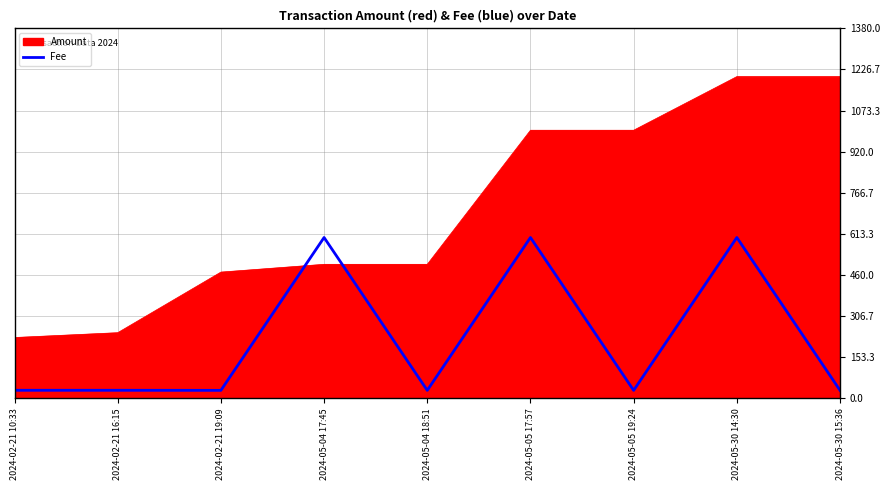

Between 2024-05-05 19:24 and 2024-05-30 15:36, which series saw the biggest shift?

Amount